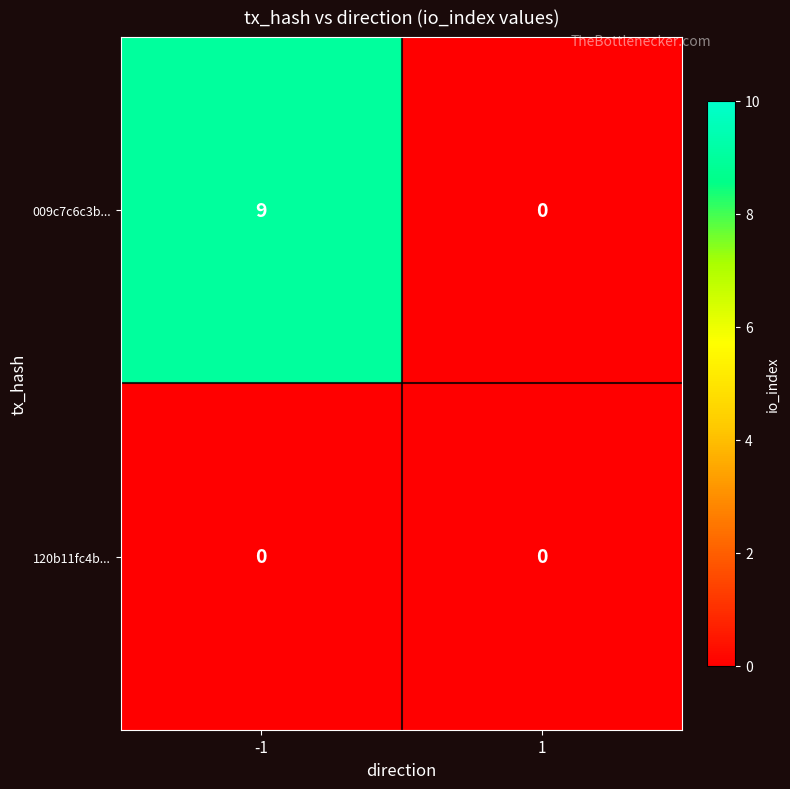

How many data points does each series have?

2